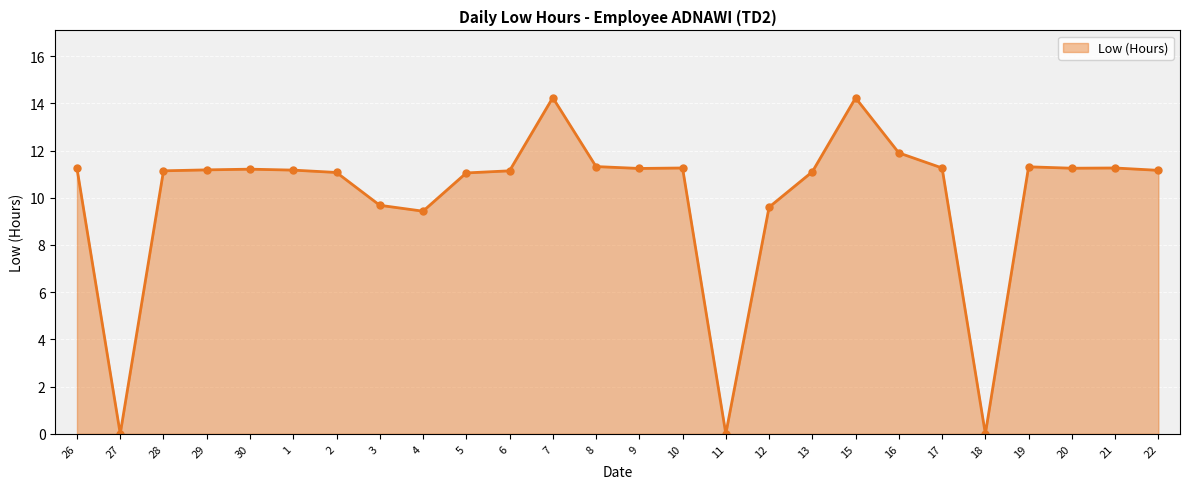

At which label is the value closest to 7?

4